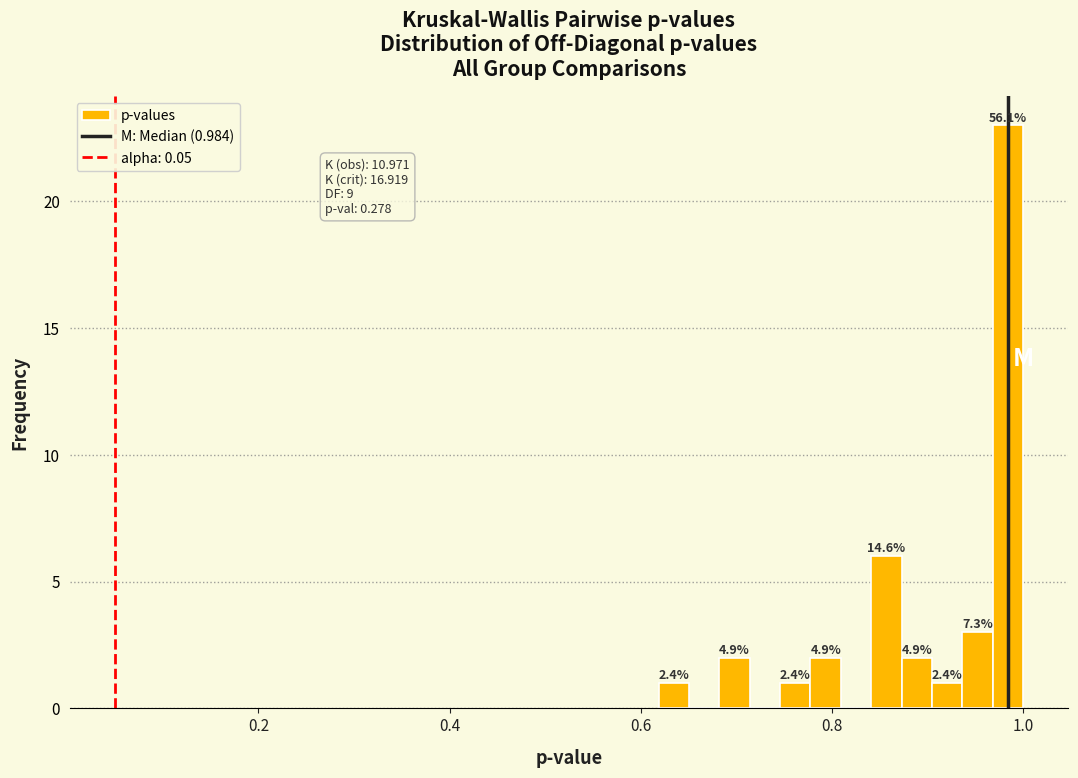

Read against the x-axis, roughly where is the centre of the tallest bar?

0.98